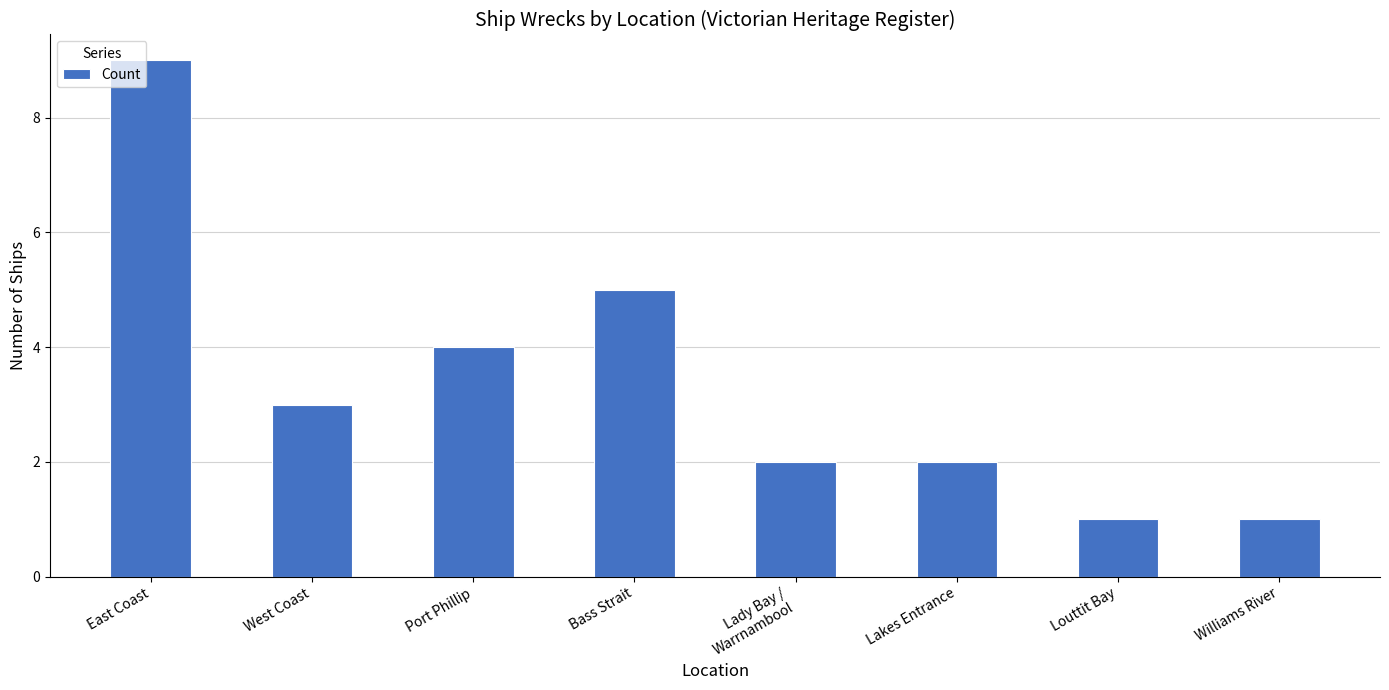

What is the smallest value displayed?

1